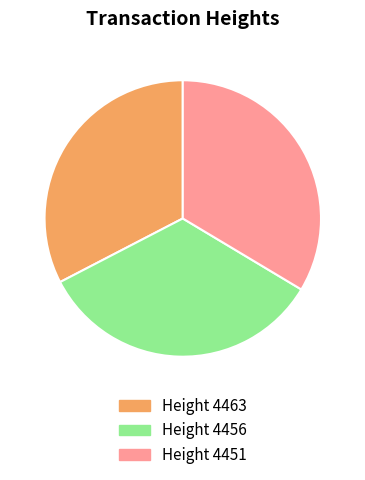

Is there any slice that represents more than half of the pie?

No